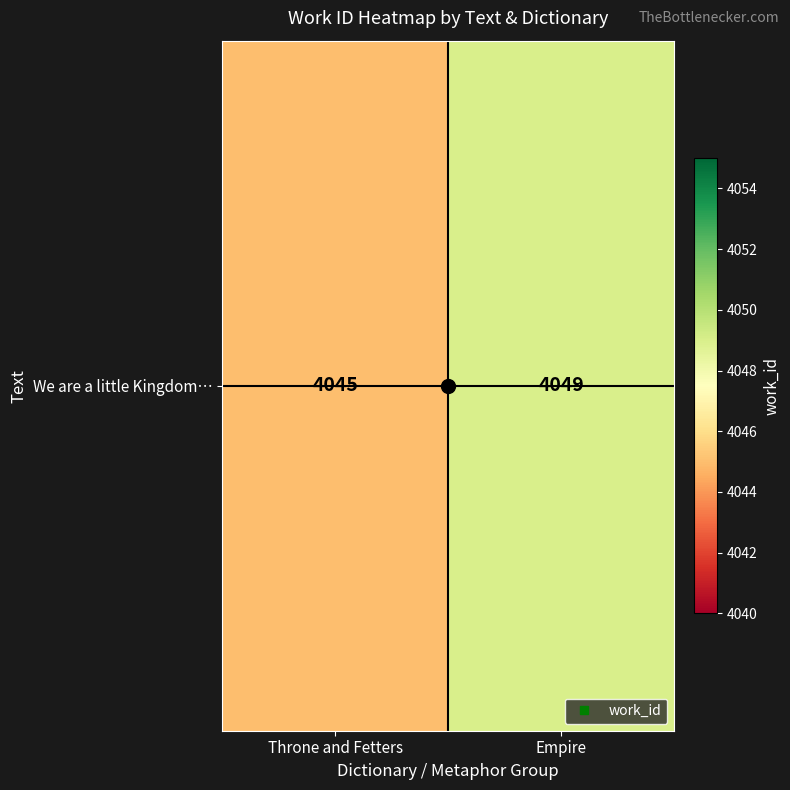

What is the greatest value displayed?

4049